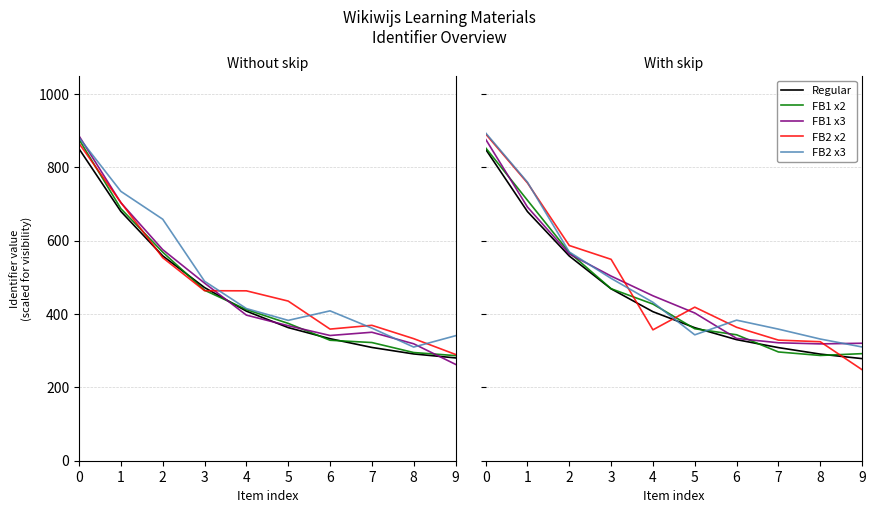

At which category does the chart reach its minimum across all series?

9